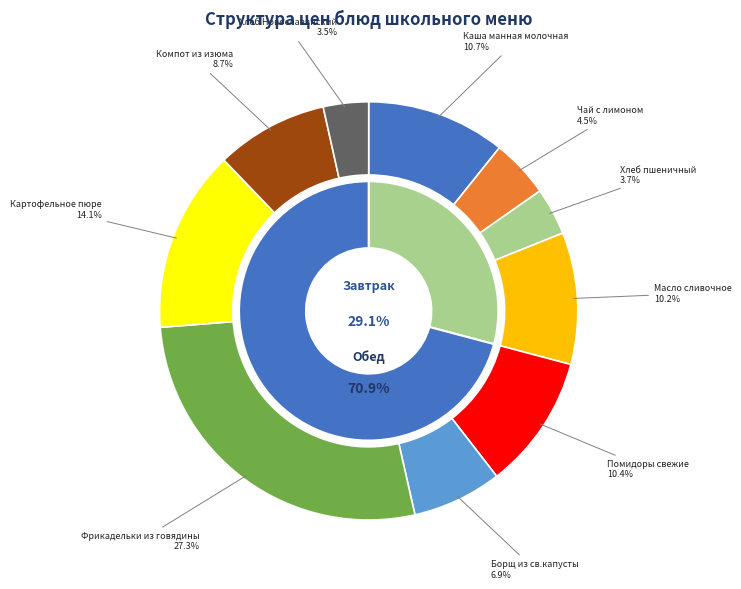

Rank the categories by value from lowest to highest.

Хлеб Новославянский, Хлеб пшеничный, Чай с лимоном, Борщ из св.капусты, Компот из изюма, Масло сливочное, Помидоры свежие, Каша манная молочная, Картофельное пюре, Фрикадельки из говядины